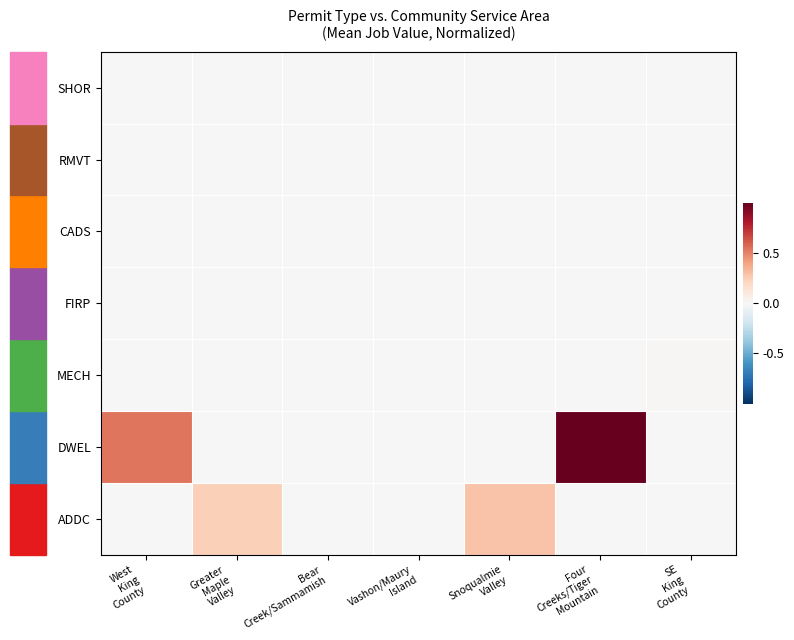

Reading left to right, extract all data points from this chart.

ADDC: West
King
County=0.0	Greater
Maple
Valley=0.2	Bear
Creek/Sammamish=0.0	Vashon/Maury
Island=0.0	Snoqualmie
Valley=0.3	Four
Creeks/Tiger
Mountain=0.0	SE
King
County=0.0
DWEL: West
King
County=0.5	Greater
Maple
Valley=0.0	Bear
Creek/Sammamish=0.0	Vashon/Maury
Island=0.0	Snoqualmie
Valley=0.0	Four
Creeks/Tiger
Mountain=1.0	SE
King
County=0.0
MECH: West
King
County=0.0	Greater
Maple
Valley=0.0	Bear
Creek/Sammamish=0.0	Vashon/Maury
Island=0.0	Snoqualmie
Valley=0.0	Four
Creeks/Tiger
Mountain=0.0	SE
King
County=0.0
FIRP: West
King
County=0.0	Greater
Maple
Valley=0.0	Bear
Creek/Sammamish=0.0	Vashon/Maury
Island=0.0	Snoqualmie
Valley=0.0	Four
Creeks/Tiger
Mountain=0.0	SE
King
County=0.0
CADS: West
King
County=0.0	Greater
Maple
Valley=0.0	Bear
Creek/Sammamish=0.0	Vashon/Maury
Island=0.0	Snoqualmie
Valley=0.0	Four
Creeks/Tiger
Mountain=0.0	SE
King
County=0.0
RMVT: West
King
County=0.0	Greater
Maple
Valley=0.0	Bear
Creek/Sammamish=0.0	Vashon/Maury
Island=0.0	Snoqualmie
Valley=0.0	Four
Creeks/Tiger
Mountain=0.0	SE
King
County=0.0
SHOR: West
King
County=0.0	Greater
Maple
Valley=0.0	Bear
Creek/Sammamish=0.0	Vashon/Maury
Island=0.0	Snoqualmie
Valley=0.0	Four
Creeks/Tiger
Mountain=0.0	SE
King
County=0.0